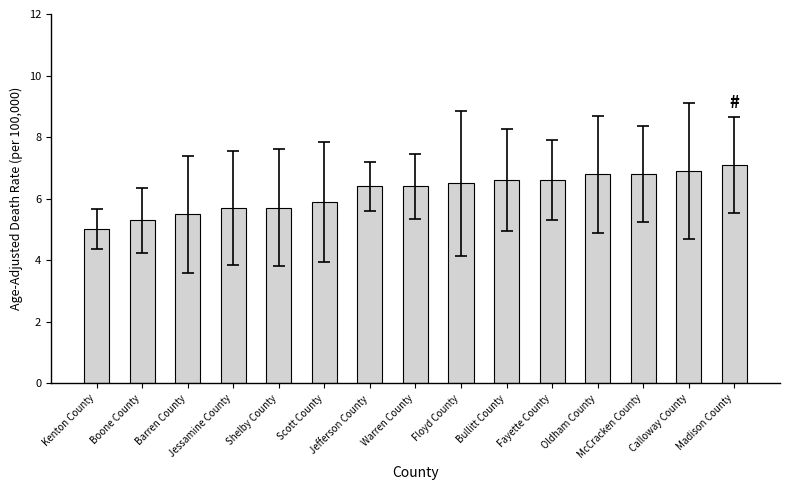

Which has a higher value, Boone County or Bullitt County?

Bullitt County